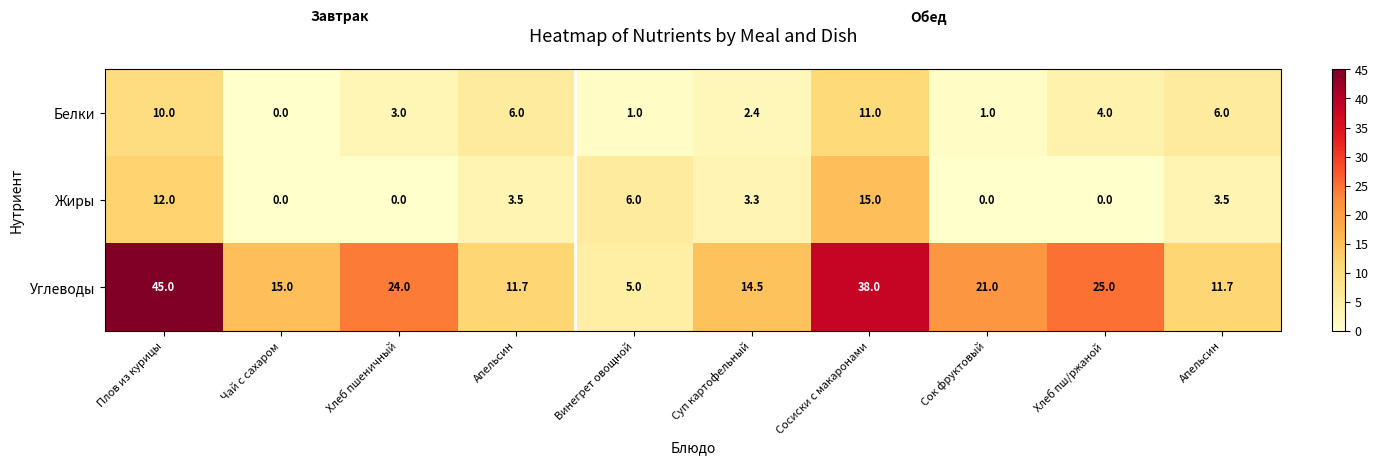

How many positive values does the Жиры series have?

6